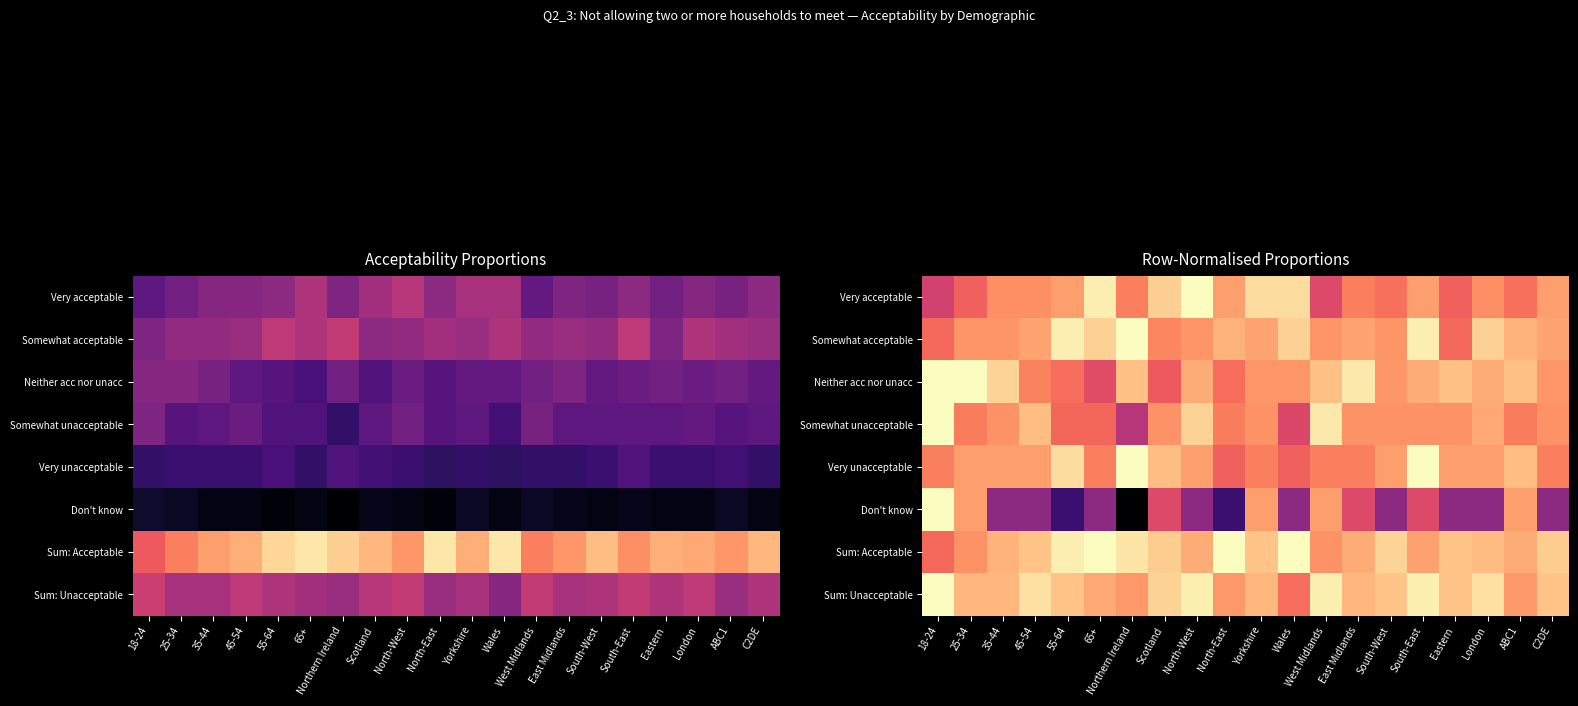

Which category has the lowest value across all series?

Northern Ireland